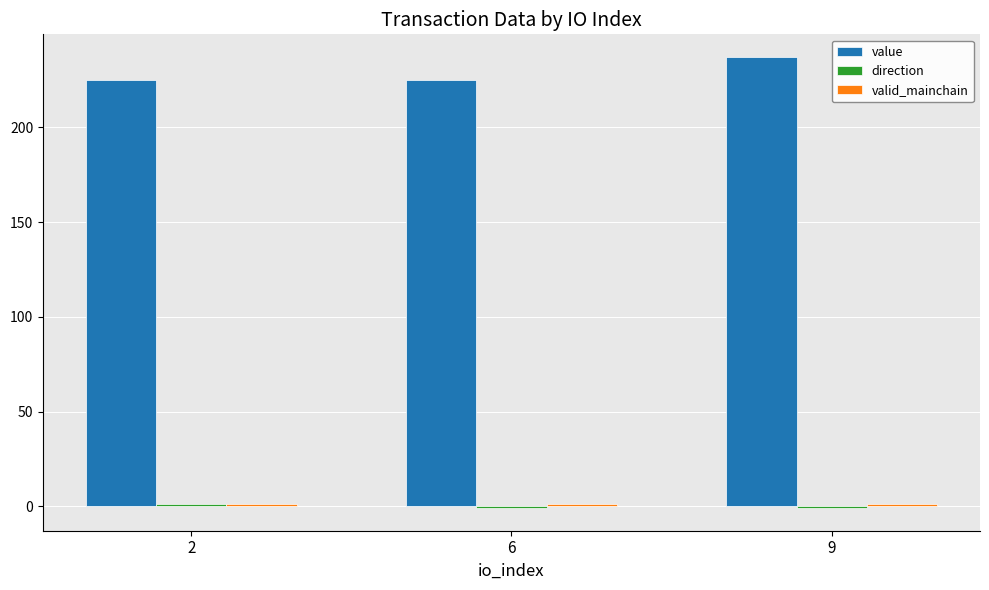

At which label does value reach its peak?

9